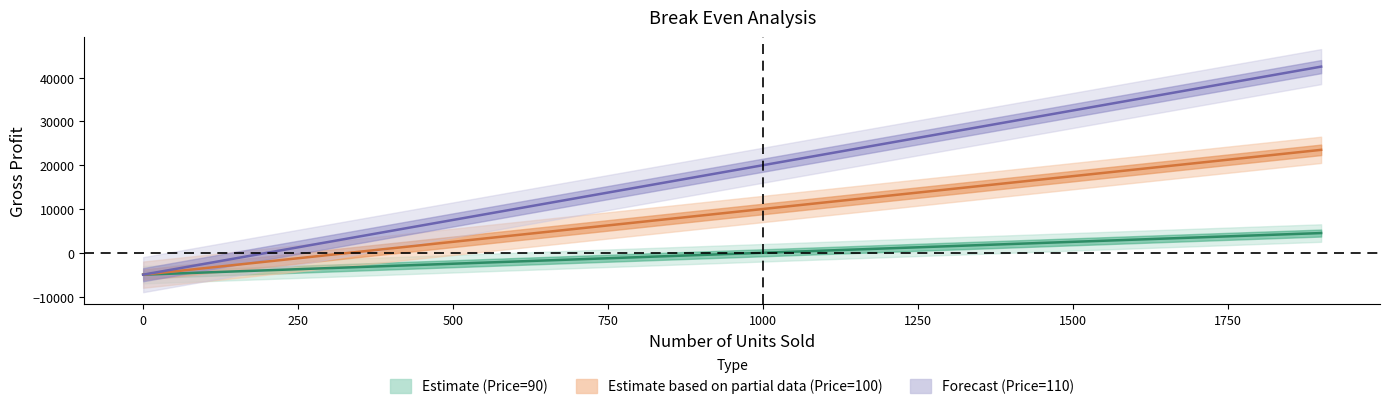

What is the minimum value shown in the chart?

-5000